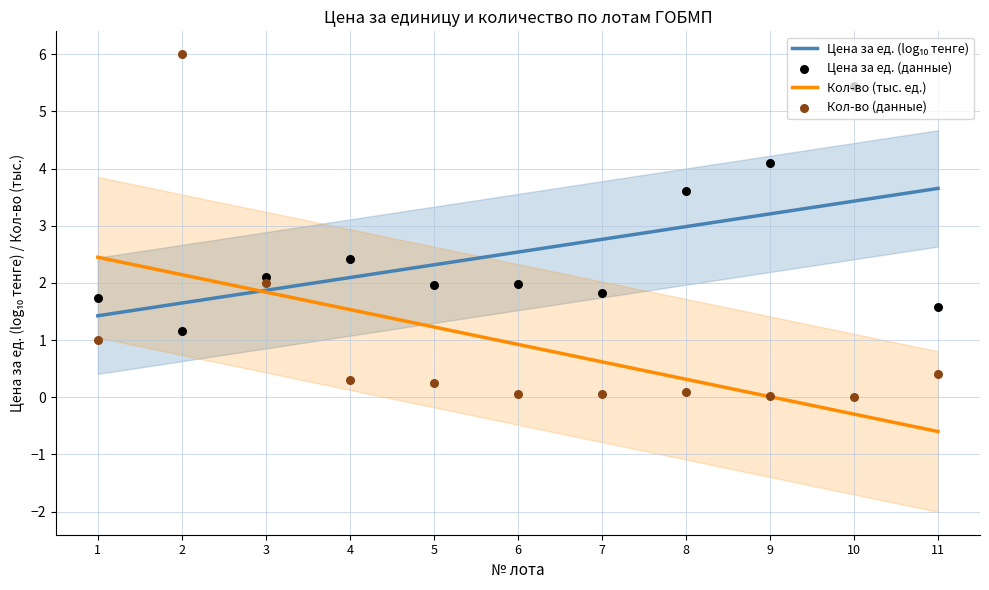

Which series contains the highest Y value?

Кол-во (данные)